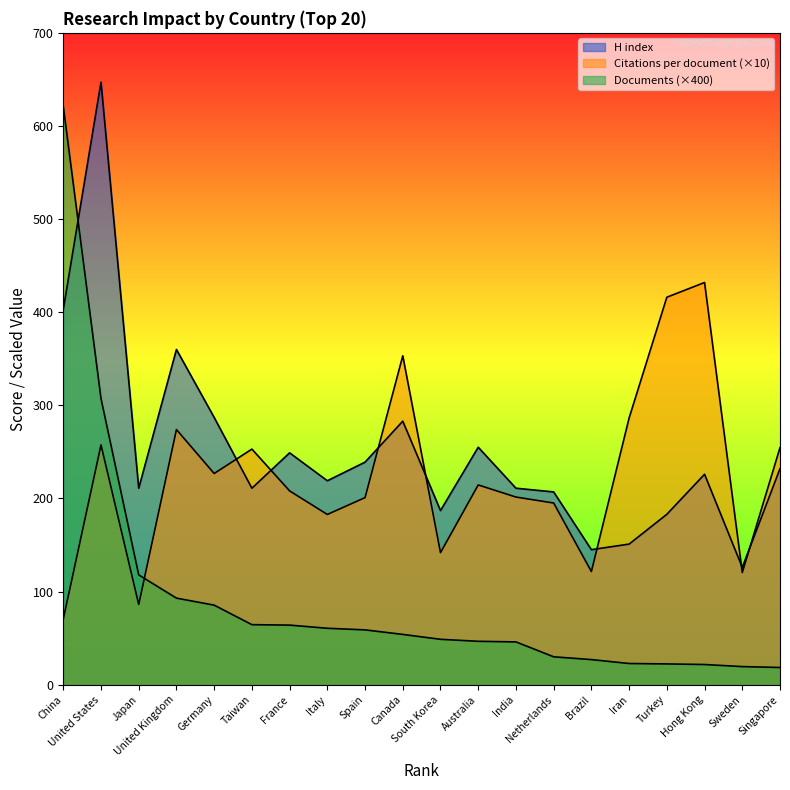

At which category does the chart reach its minimum across all series?

Singapore